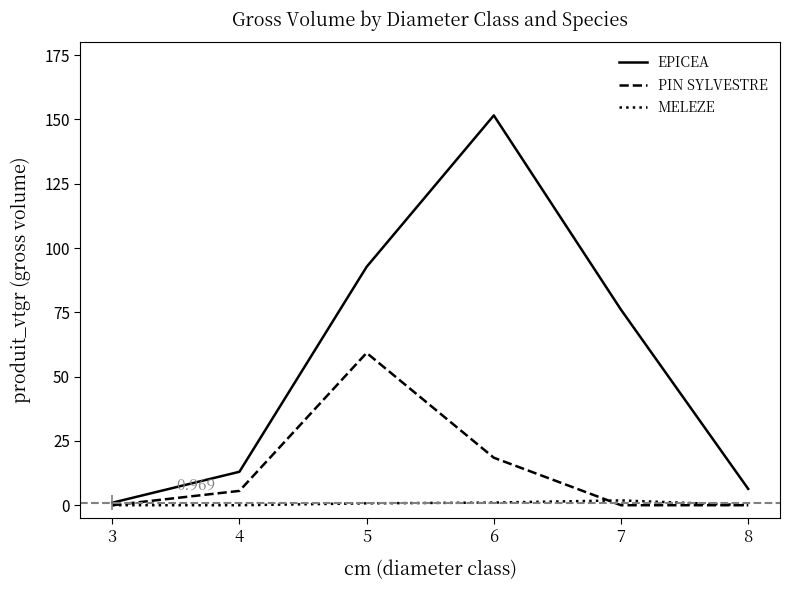

Which series has the largest total across all categories?

EPICEA